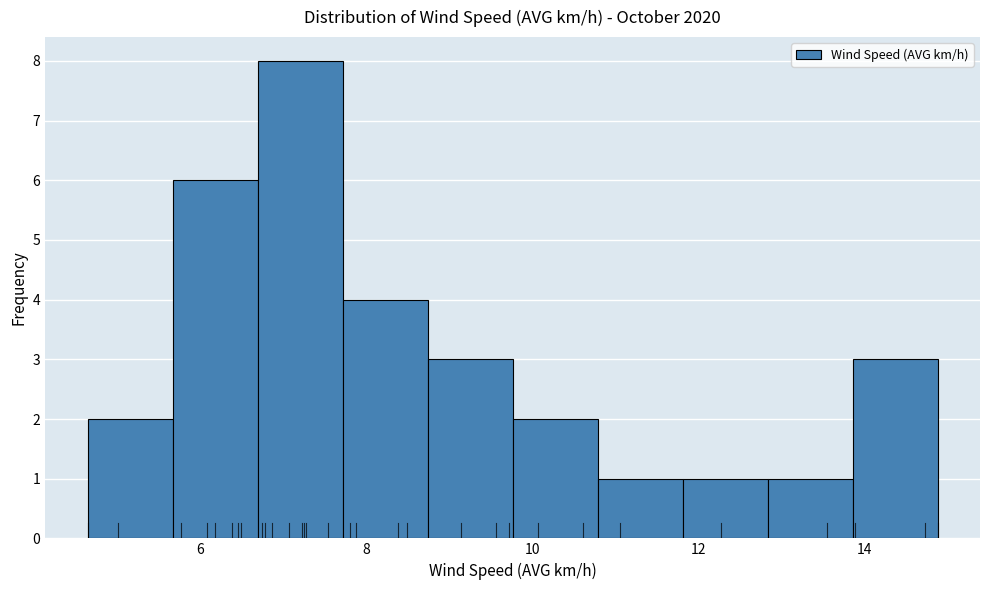

Reading left to right, list every bar in this chart as the range it spans on the x-axis followed by its height. Neither the bar edges nor the heights are printed on the chart, so give them approximately, as read against the axes.

4.6 to 5.6: 2
5.6 to 6.6: 6
6.6 to 7.8: 8
7.8 to 8.8: 4
8.8 to 9.8: 3
9.8 to 10.8: 2
10.8 to 11.8: 1
11.8 to 12.8: 1
12.8 to 13.8: 1
13.8 to 14.8: 3